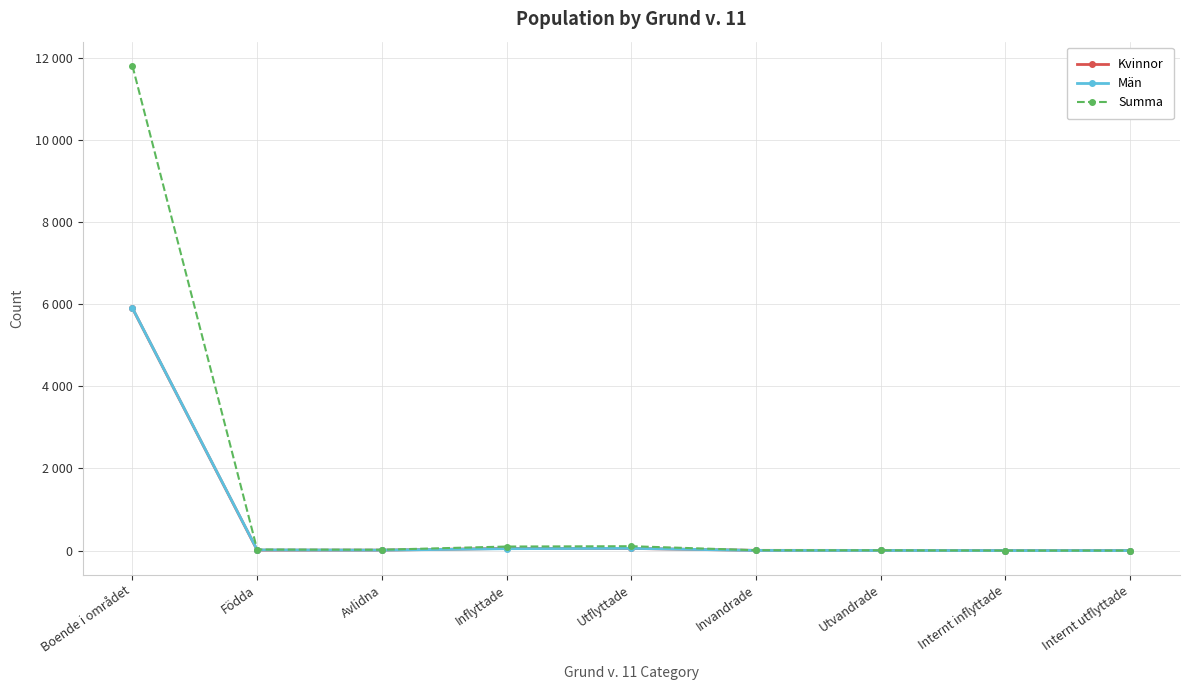

Is this an area chart (filled region under the line)?

No